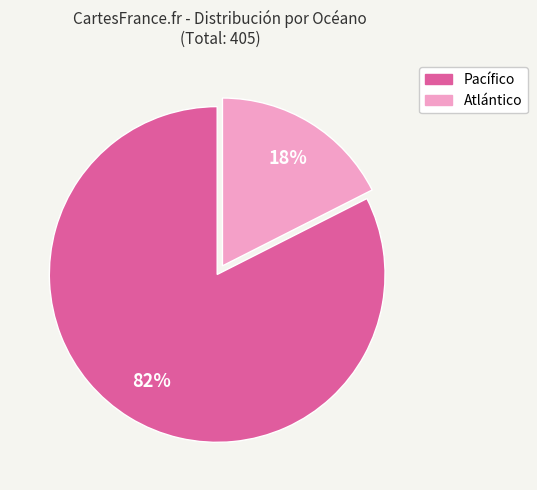

Do Pacífico and Atlántico together represent more than half of the pie?

Yes